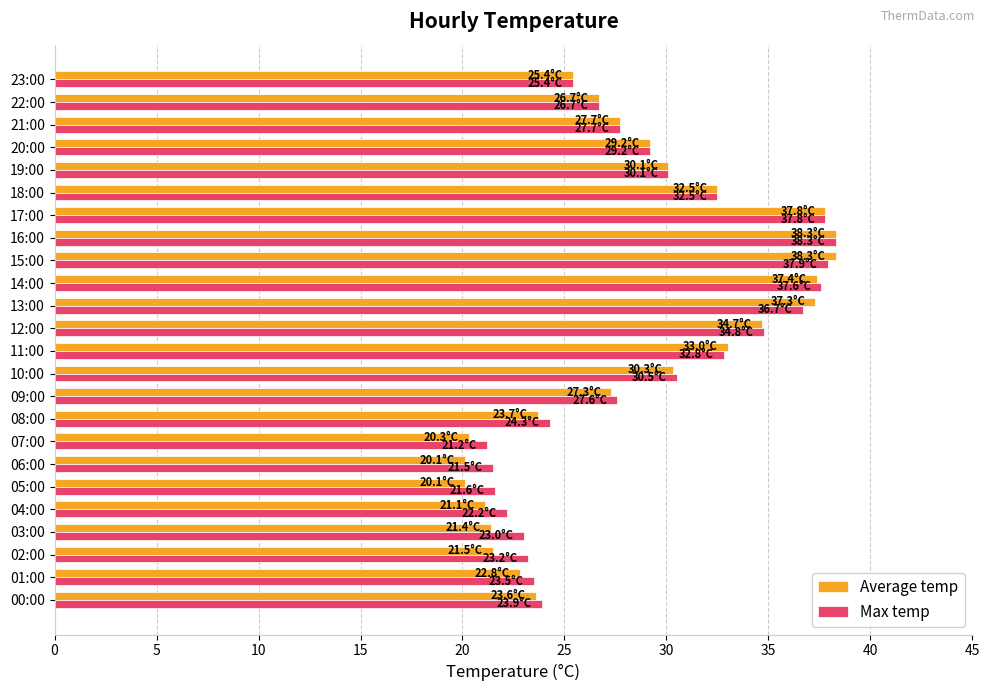

True or false: Max temp has a value of 44.7 at 18:00.

False